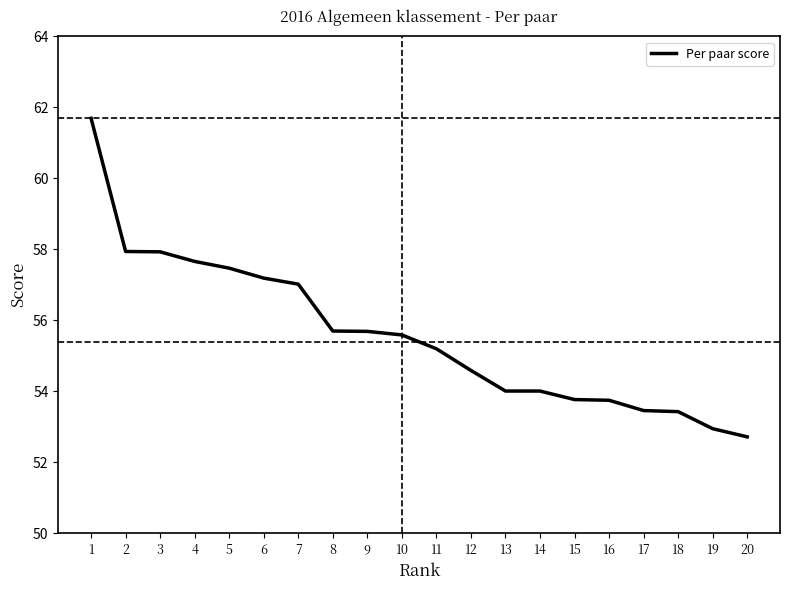

Is it true that the value at 19 is 27.0?

False